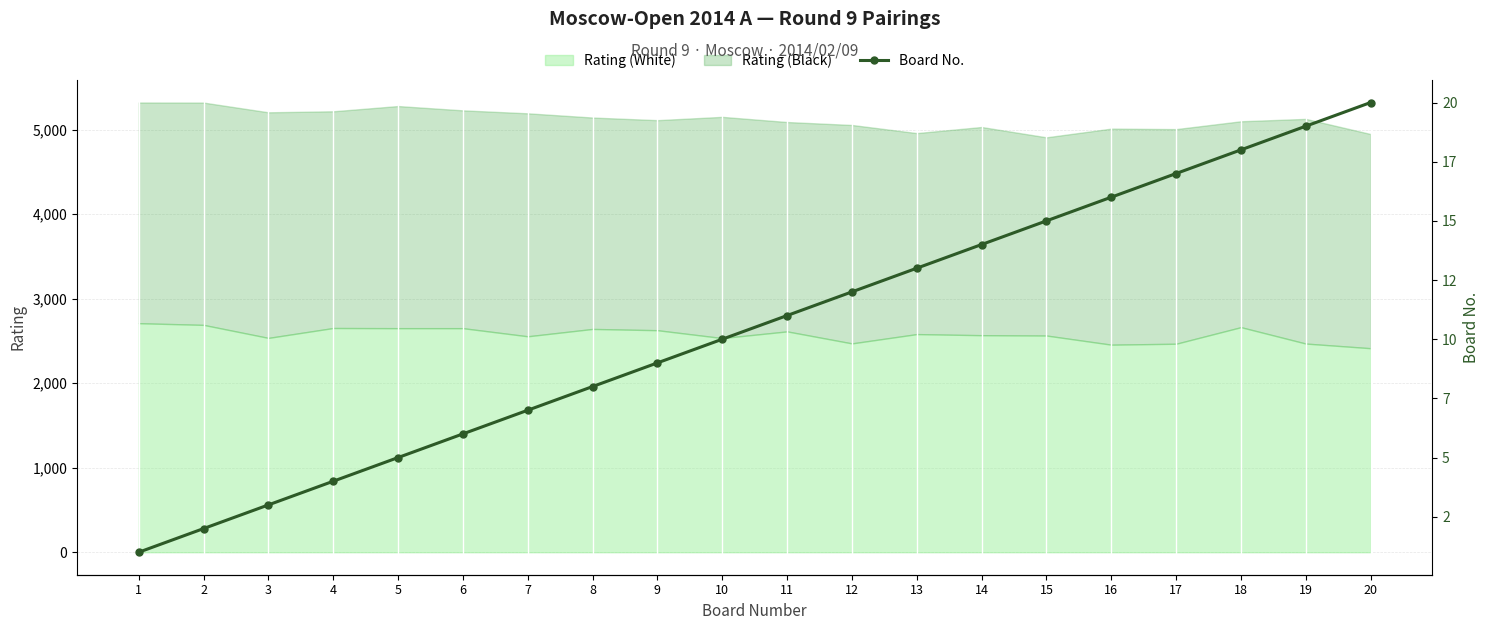

List the labels in order of value, smallest first.

1, 2, 3, 4, 5, 6, 7, 8, 9, 10, 11, 12, 13, 14, 15, 16, 17, 18, 19, 20